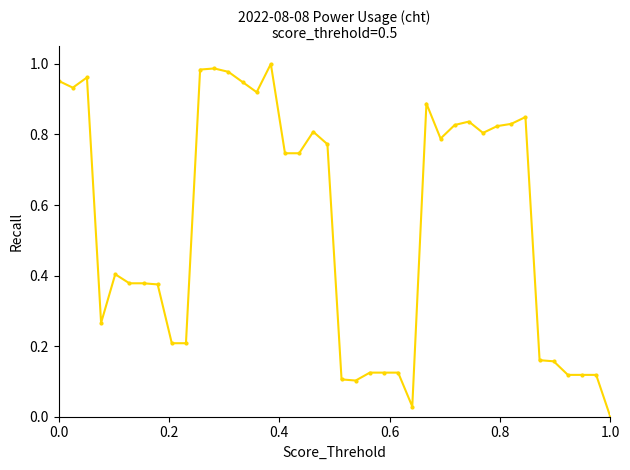

What is the average value?

0.5